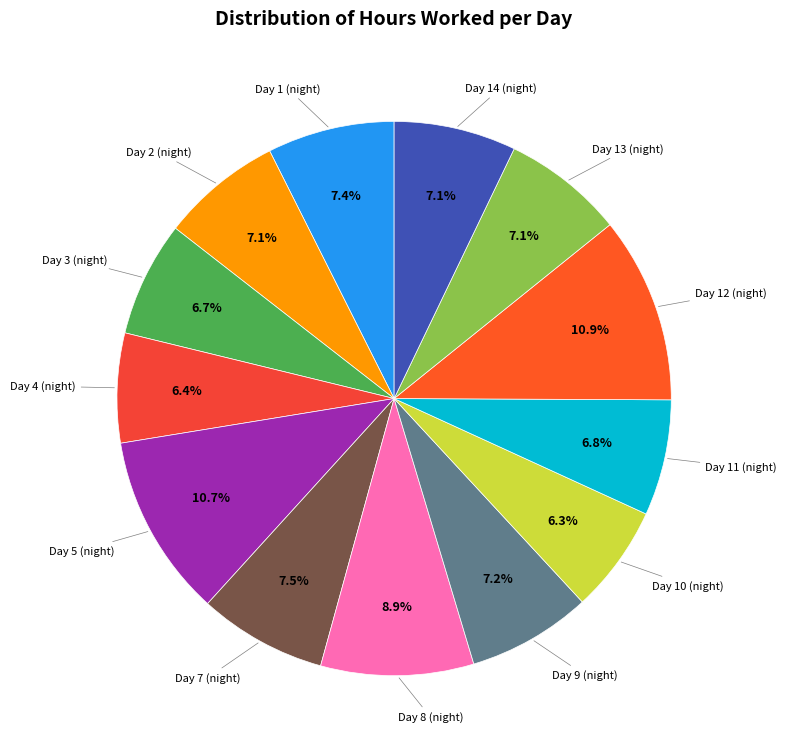

To the nearest percent, what portion does Day 1 (night) represent?

7%